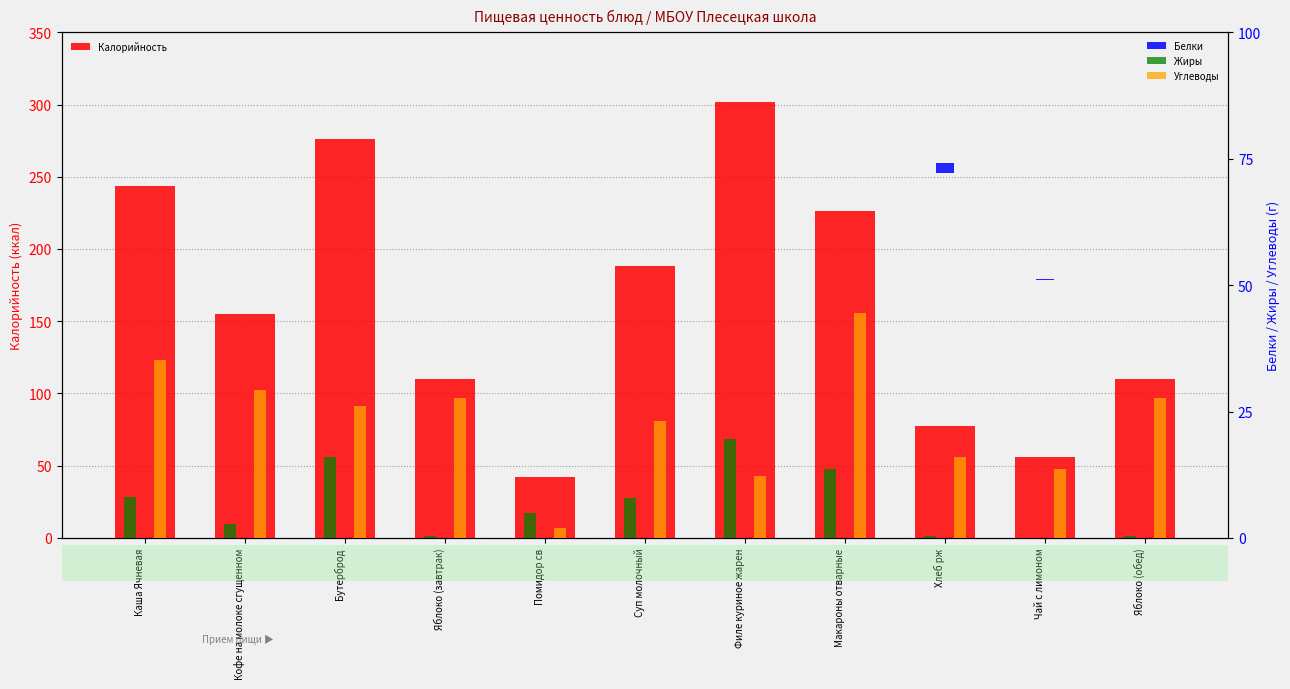

The Углеводы series shows 21.6 at Хлеб рж. True or false?

False